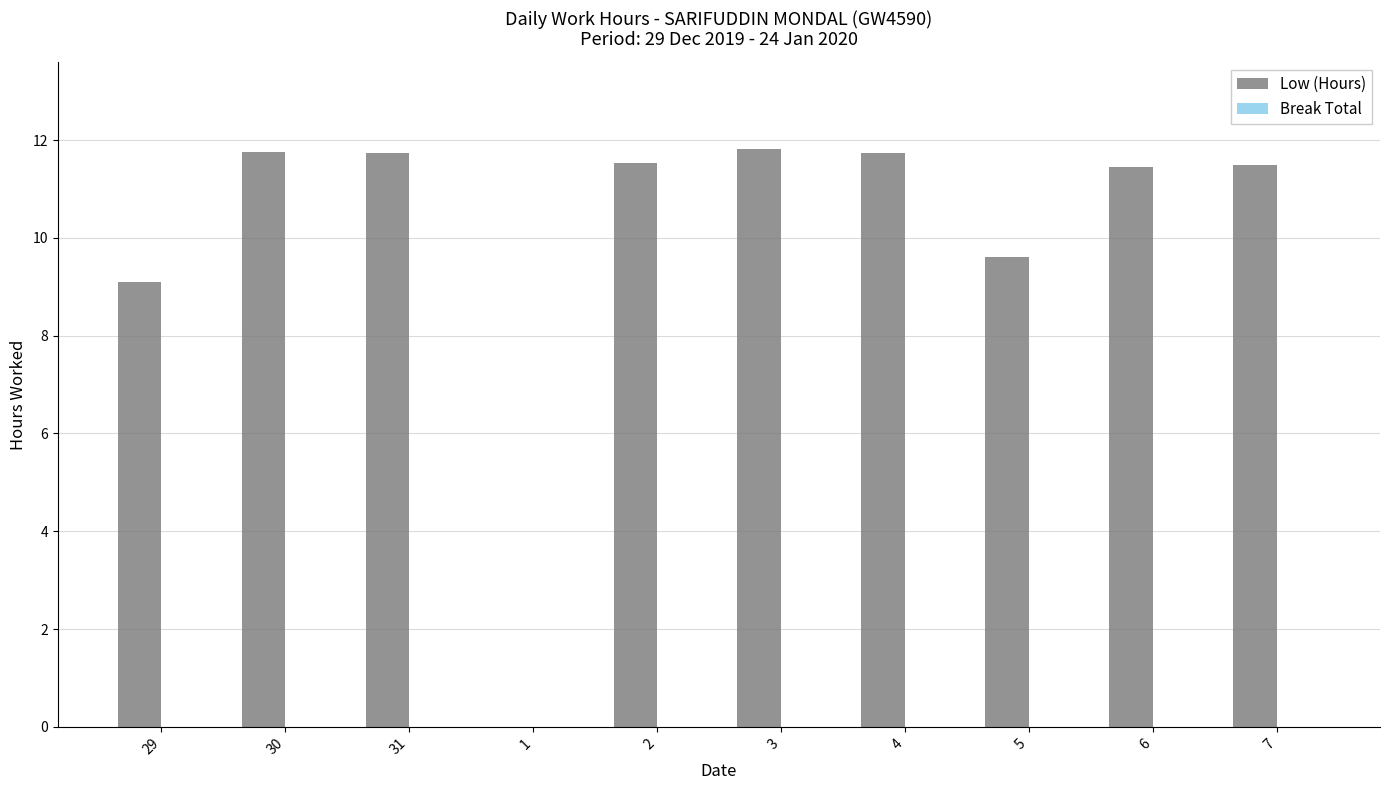

Is it true that the value at 4 is 11.7?

True